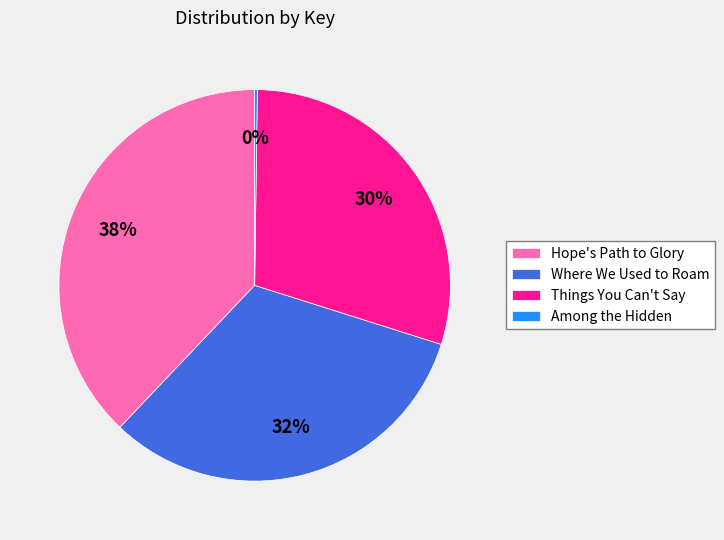

Approximately how many times larger is the value at Hope's Path to Glory compared to Things You Can't Say?

1.3